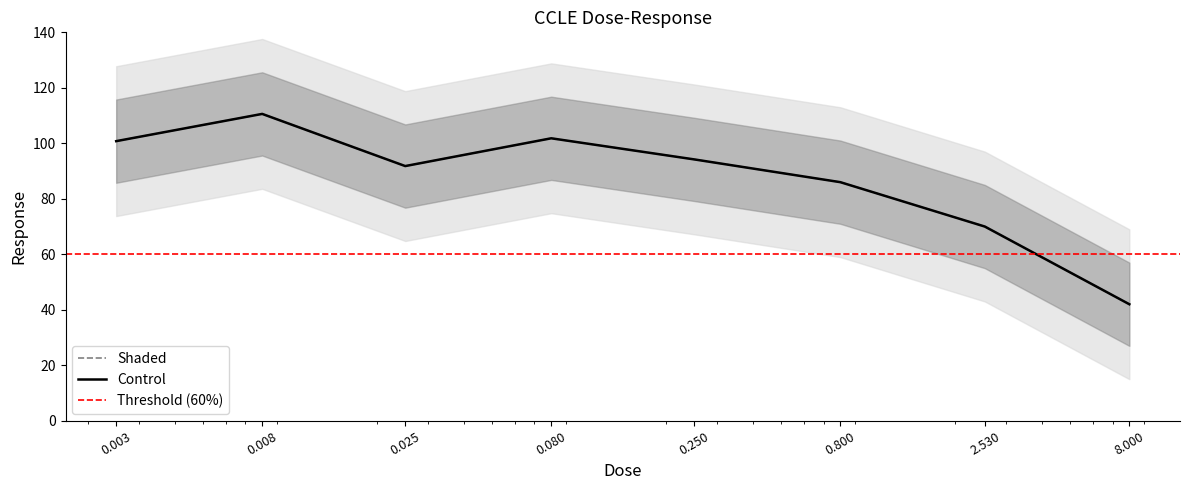

Count the number of values greater than 94.

4